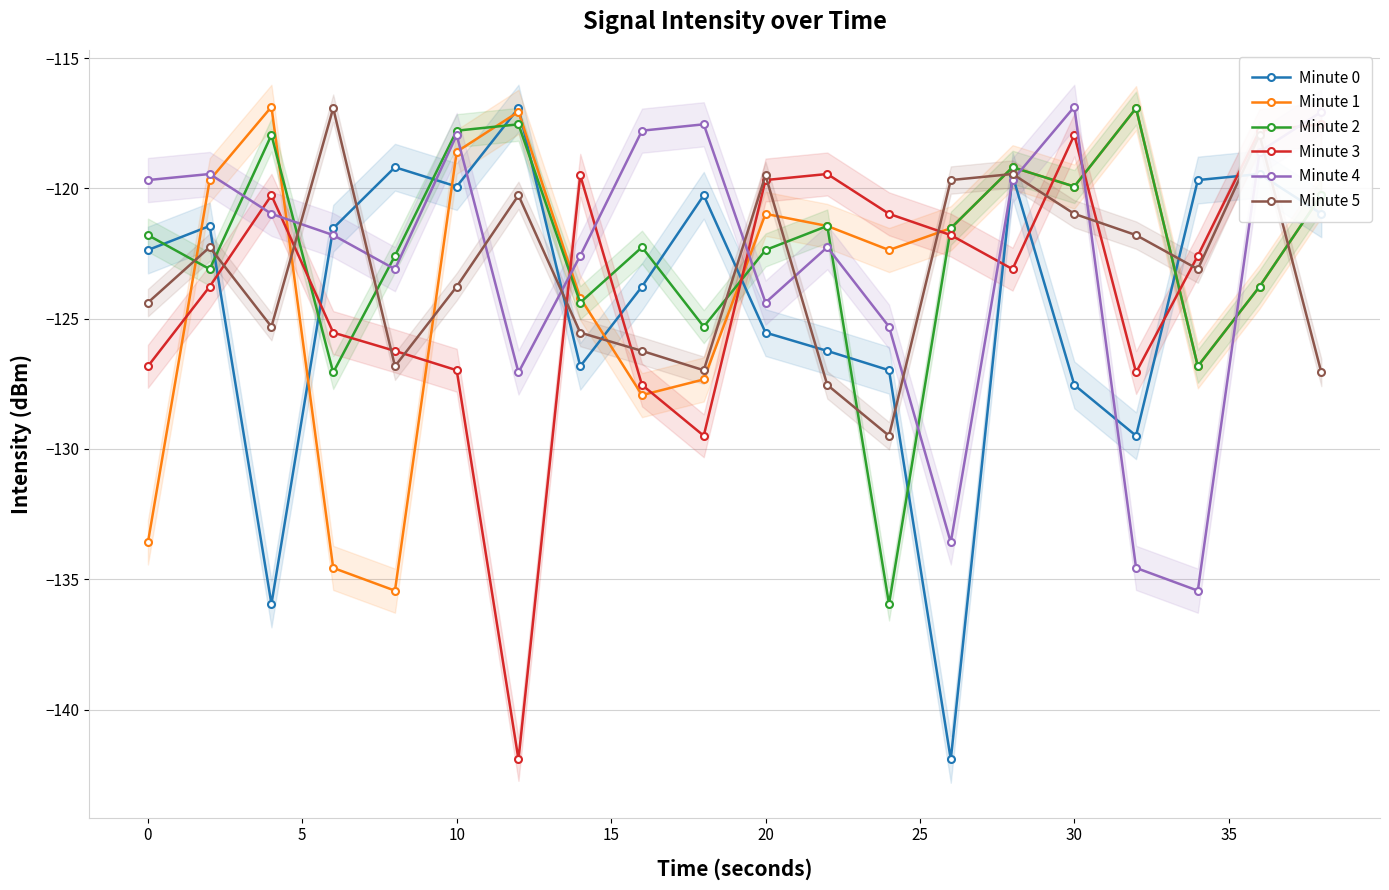

How many interior local peaks does the Minute 2 series have?

6